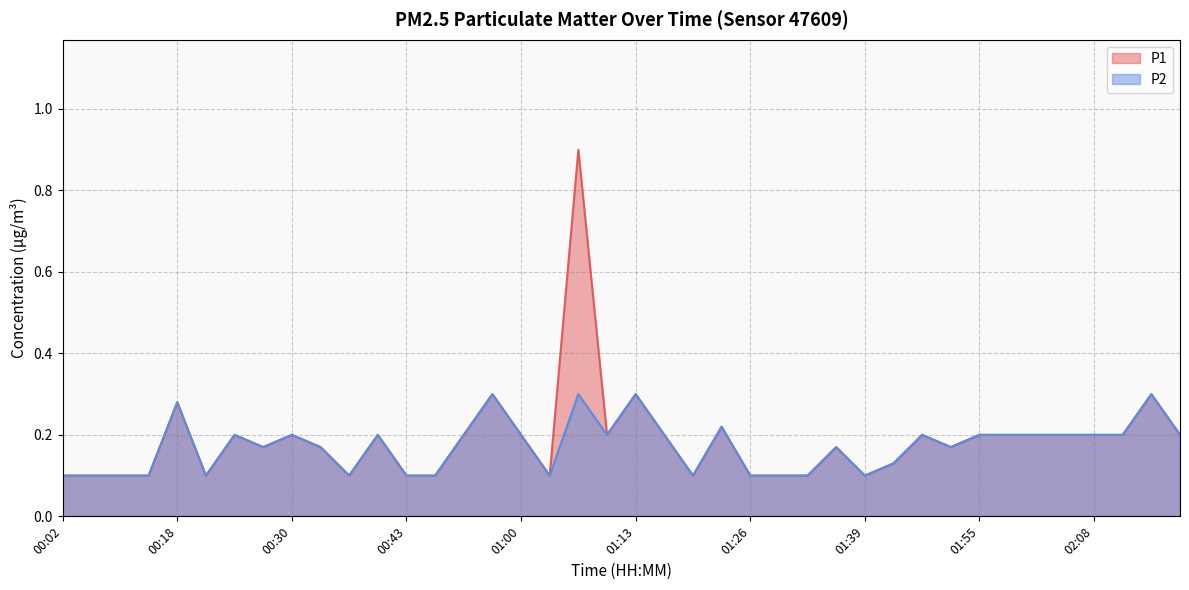

What is the approximate value of P1 at 02:08?

0.2